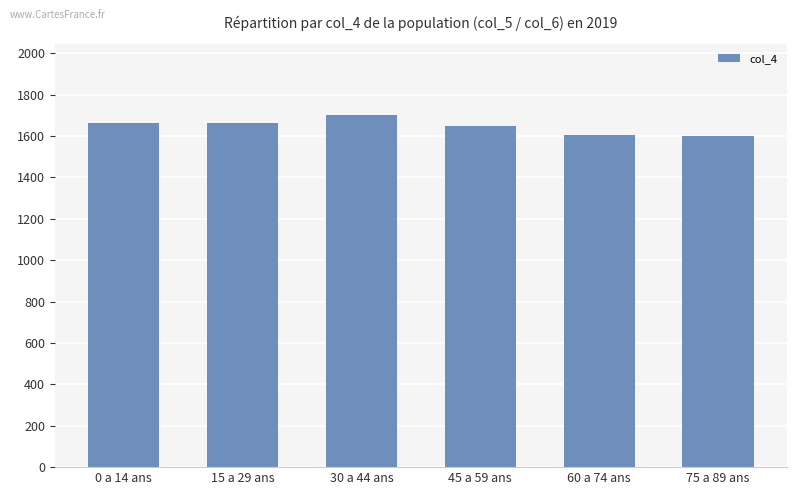

What is the change in value from 0 a 14 ans to 75 a 89 ans?

-64